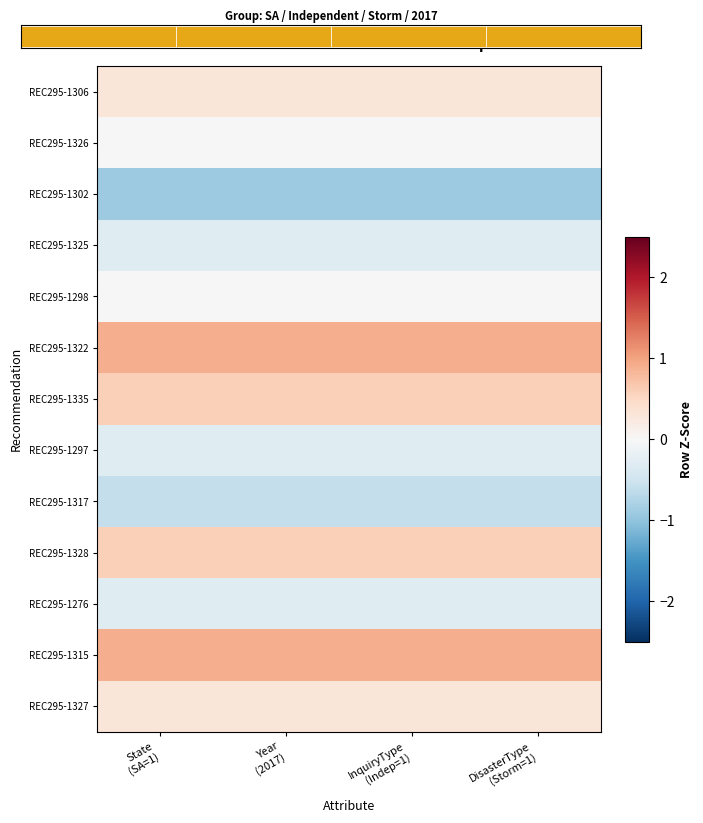

Which label corresponds to the largest value in the chart?

State
(SA=1)